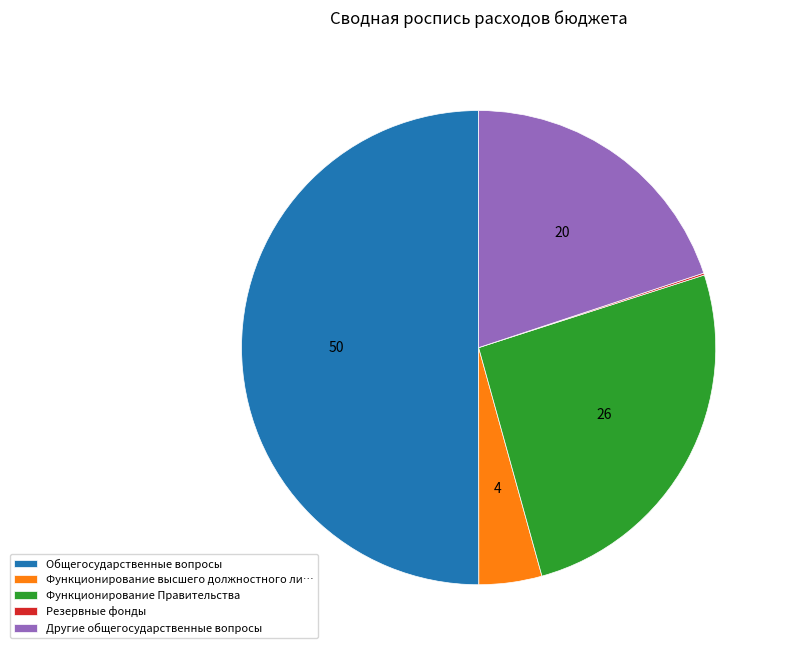

Which slice is the largest?

Общегосударственные вопросы